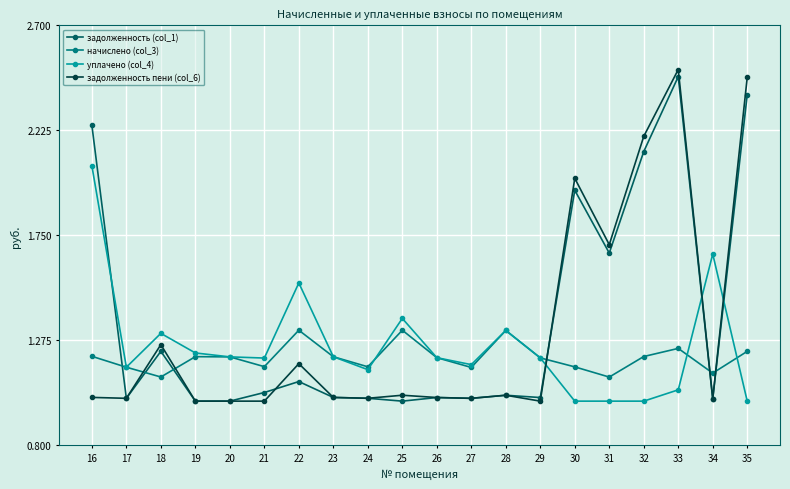

Which series has the largest range (max minus min)?

задолженность пени (col_6)